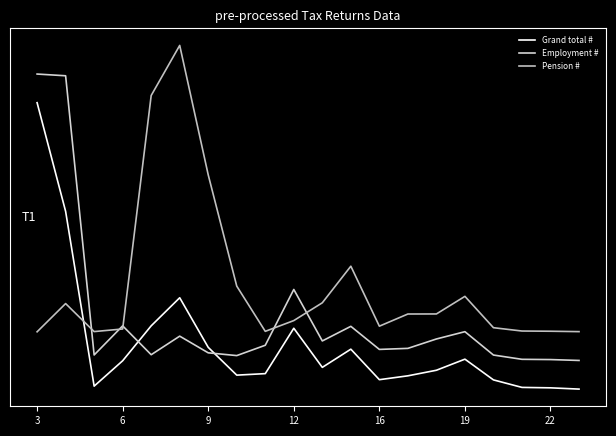

What is the maximum value shown in the chart?

1.2